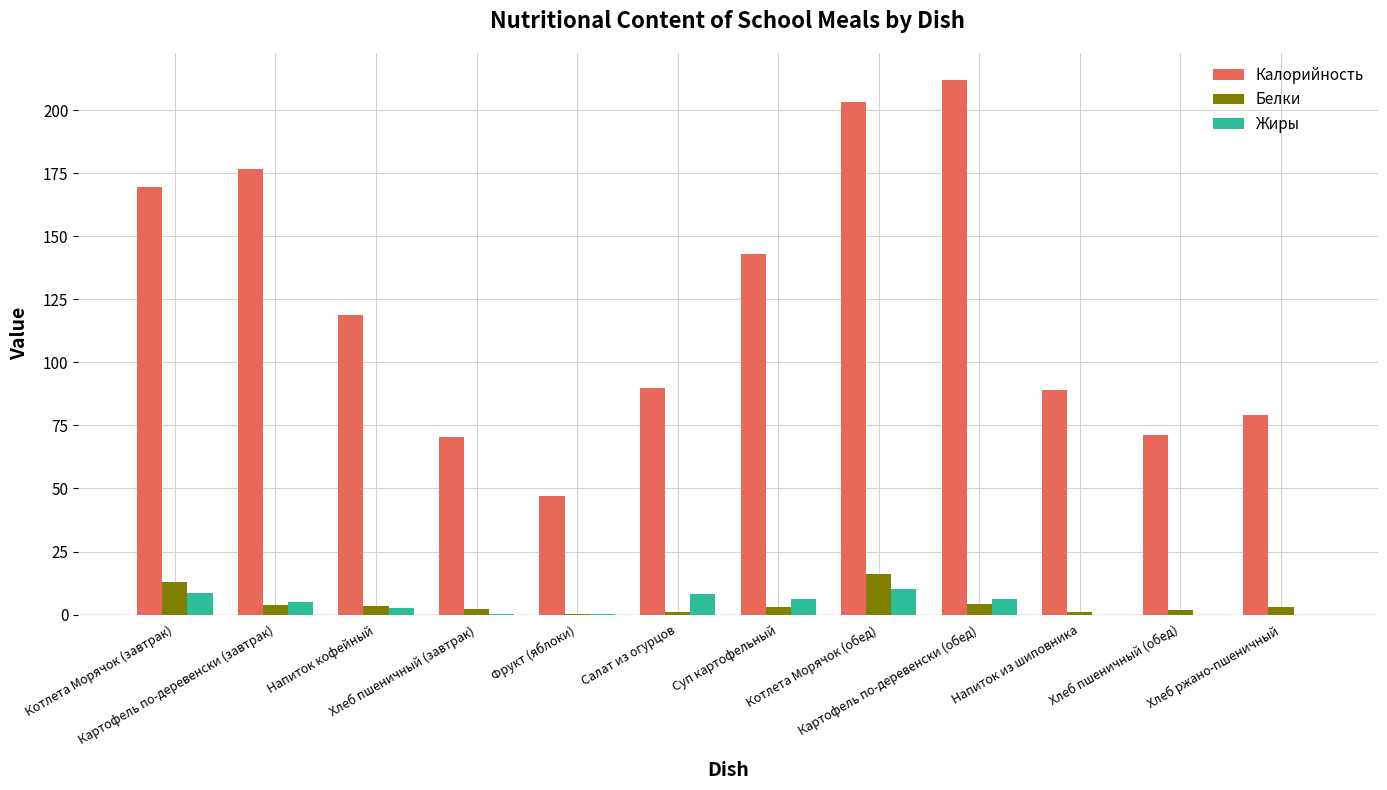

Which series changed the most between Суп картофельный and Хлеб пшеничный (обед)?

Калорийность